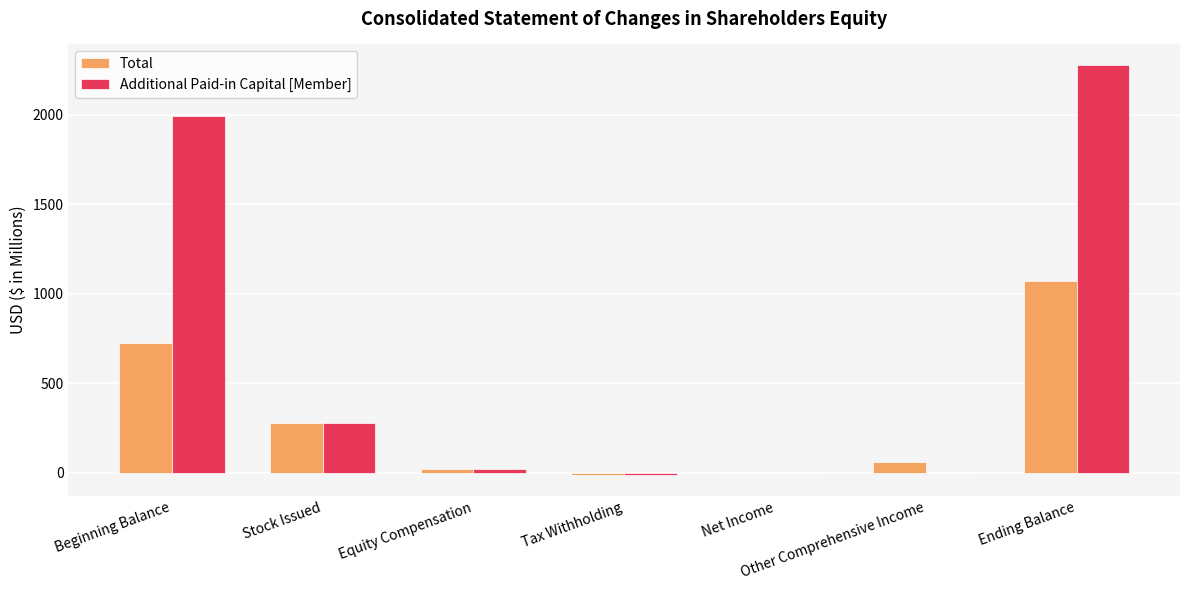

Where does the Total series first go above 58?

Beginning Balance